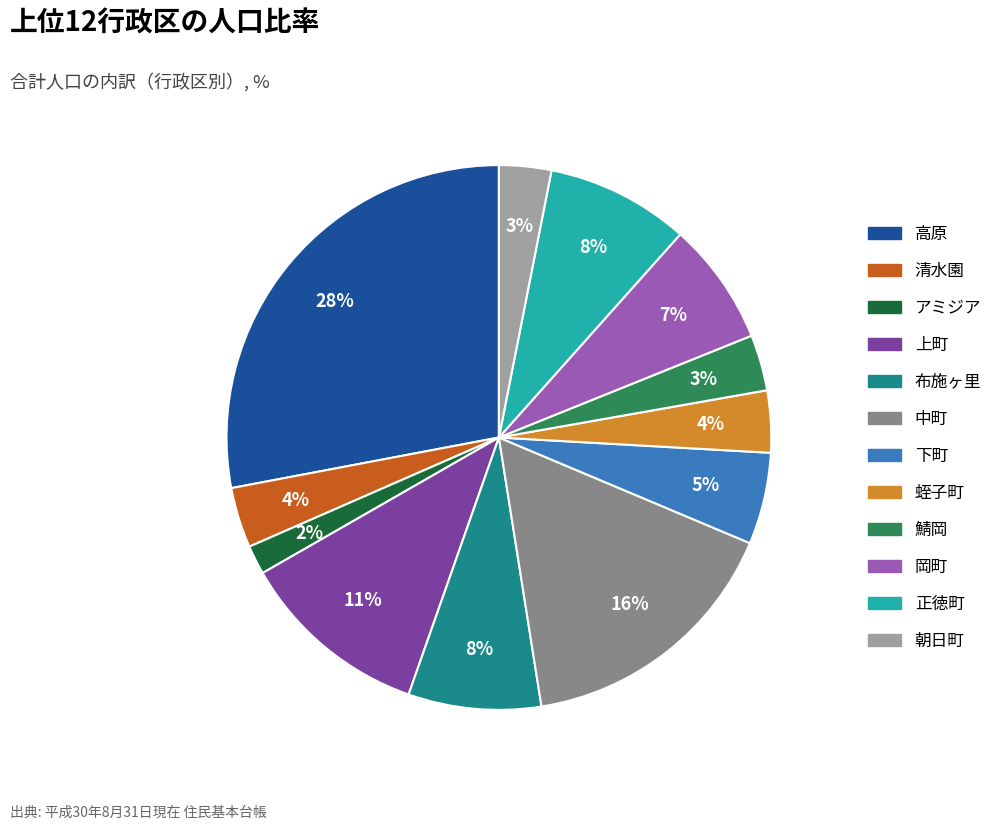

To the nearest percent, what is the average slice percentage?

8%